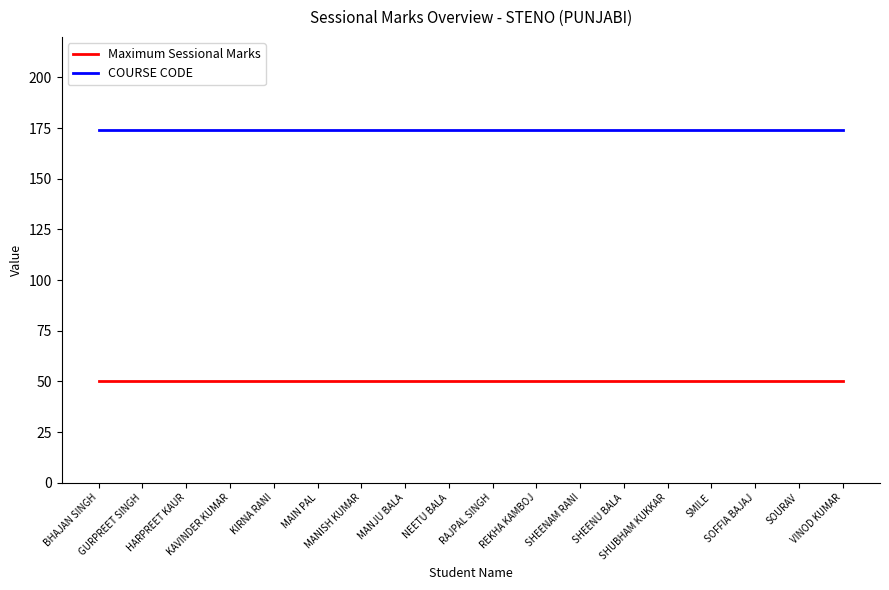

True or false: Maximum Sessional Marks and COURSE CODE cross at least once.

False